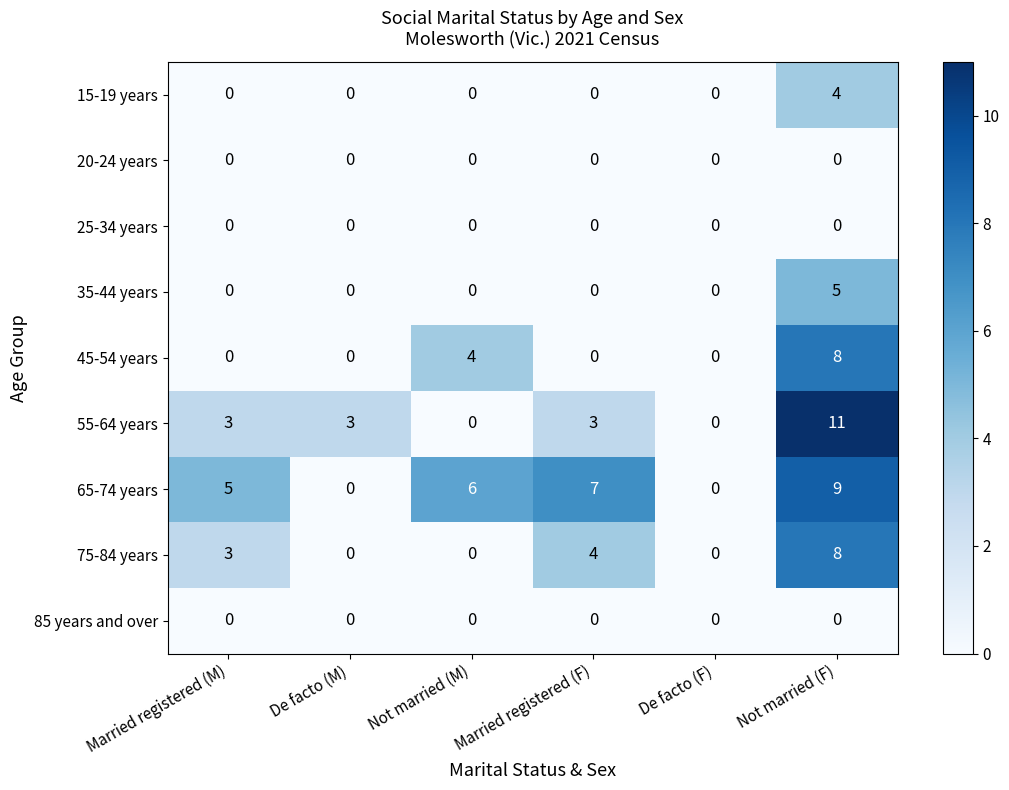

Count the 65-74 years values in the range 0 to 7.

5